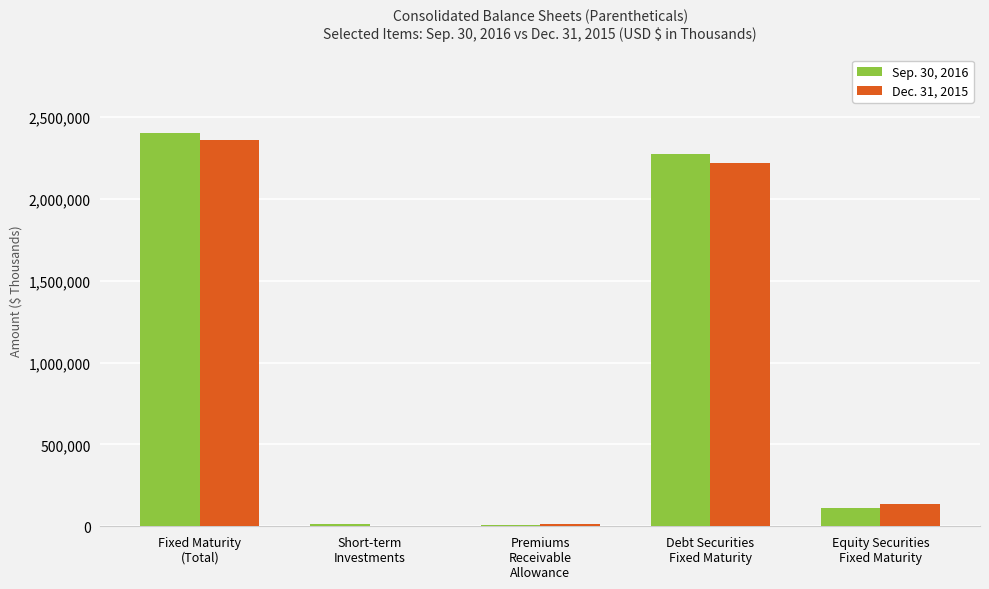

Is it true that Dec. 31, 2015 equals 2358600 at Fixed Maturity
(Total)?

True